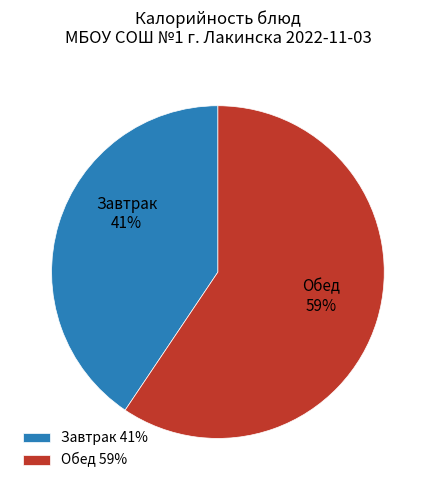

Between Обед and Завтрак, which is larger?

Обед